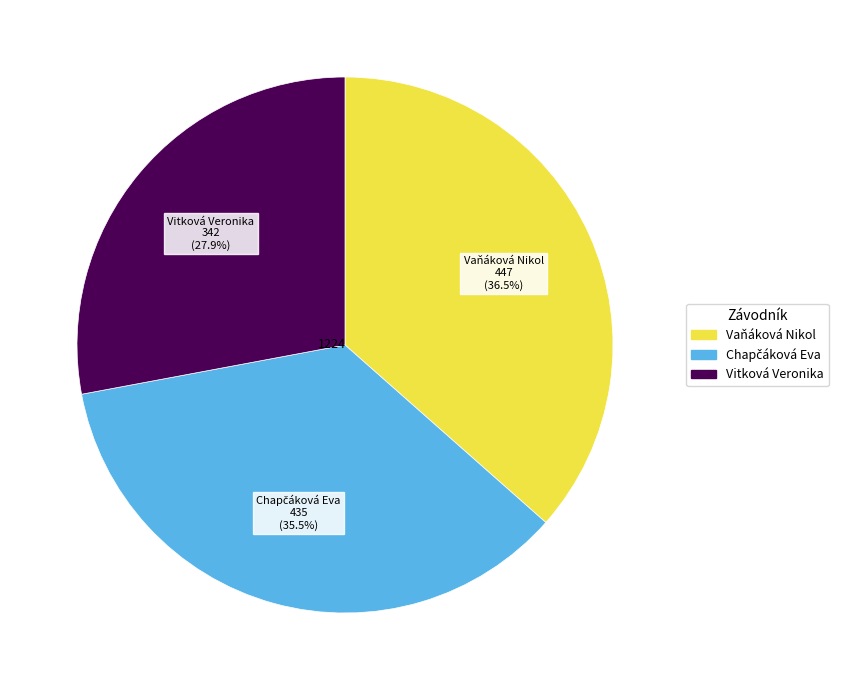

Is there a majority slice in this chart?

No